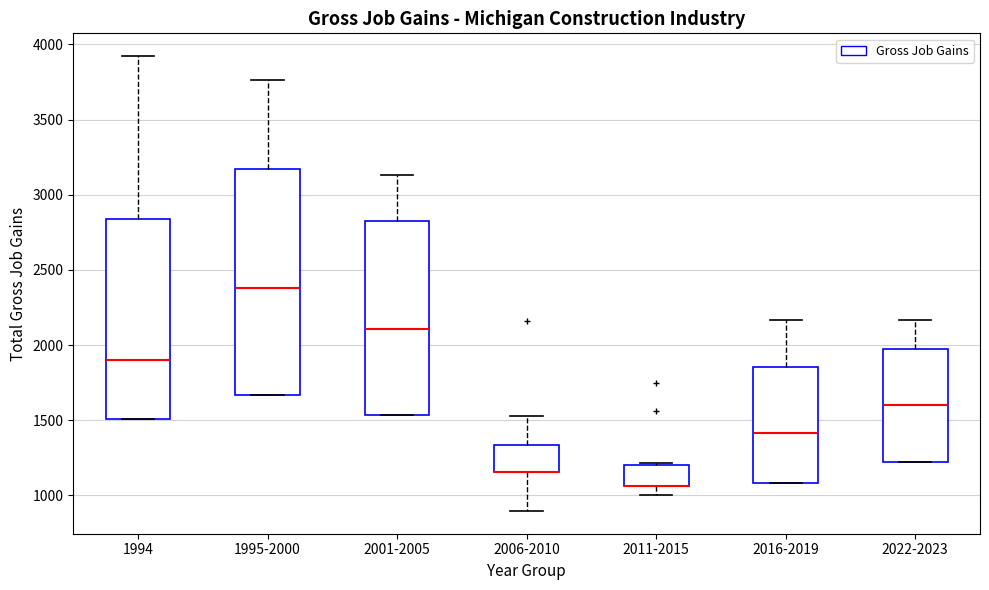

Which box is the tallest, from its lower edge to its upper edge?

1995-2000